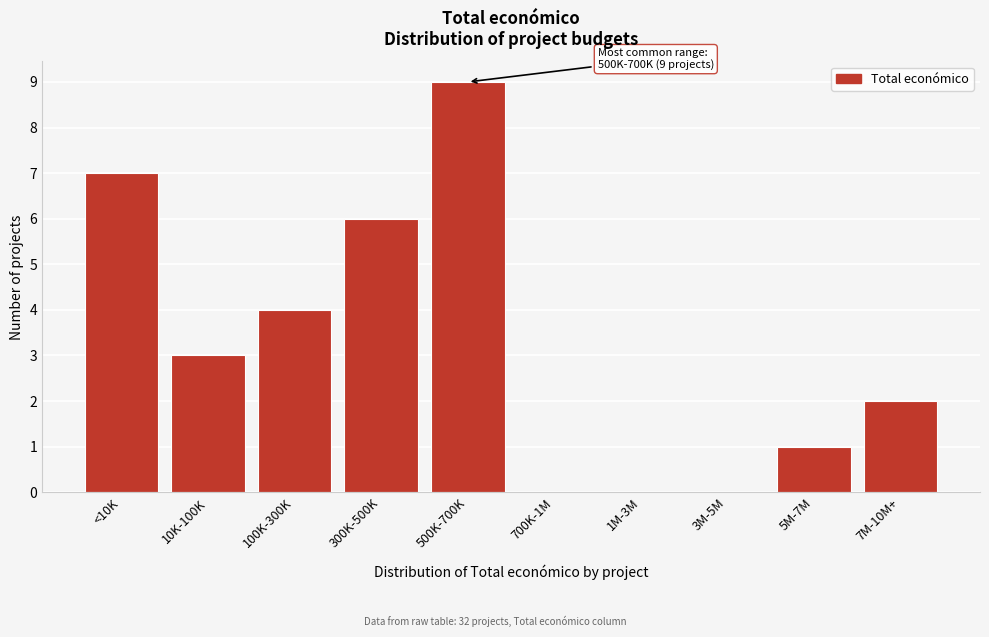

Reading right to left, transcribe all the data shown in this chart.

7M-10M+=2	5M-7M=1	3M-5M=0	1M-3M=0	700K-1M=0	500K-700K=9	300K-500K=6	100K-300K=4	10K-100K=3	<10K=7